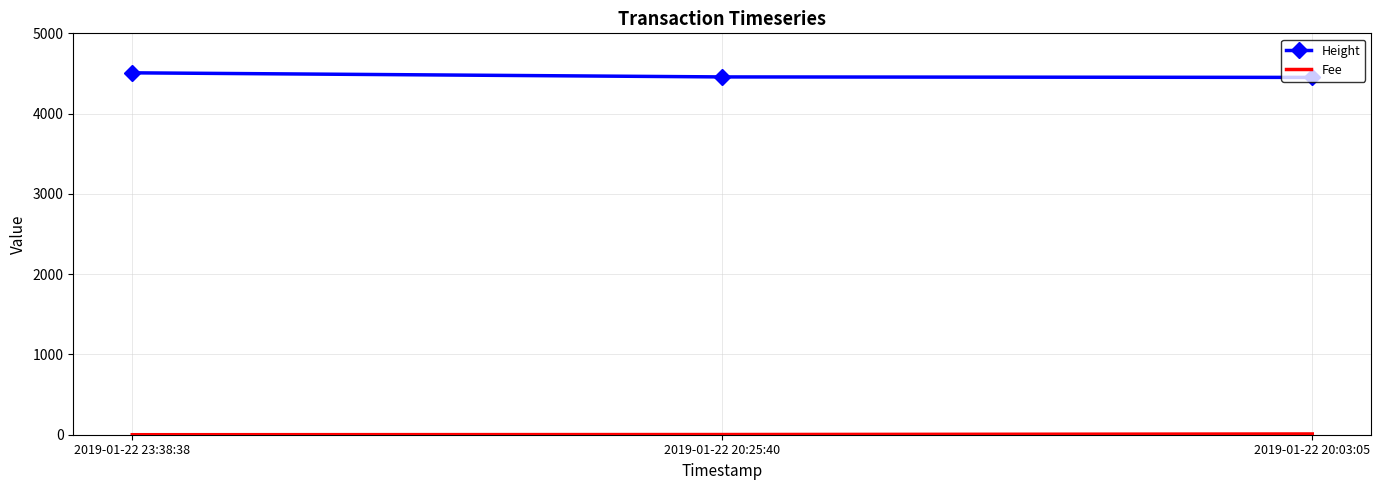

The value of Height at 2019-01-22 20:03:05 is 7406.6. True or false?

False